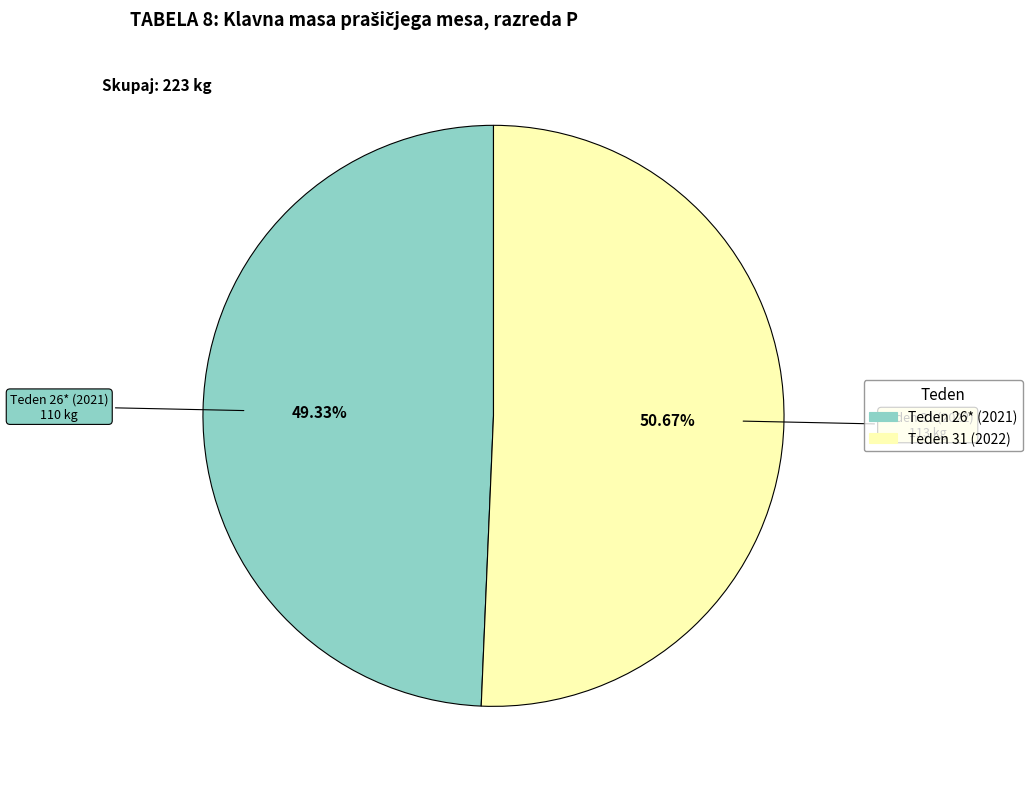

Is the sum of Teden 26* (2021) and Teden 31 (2022) greater than half?

Yes